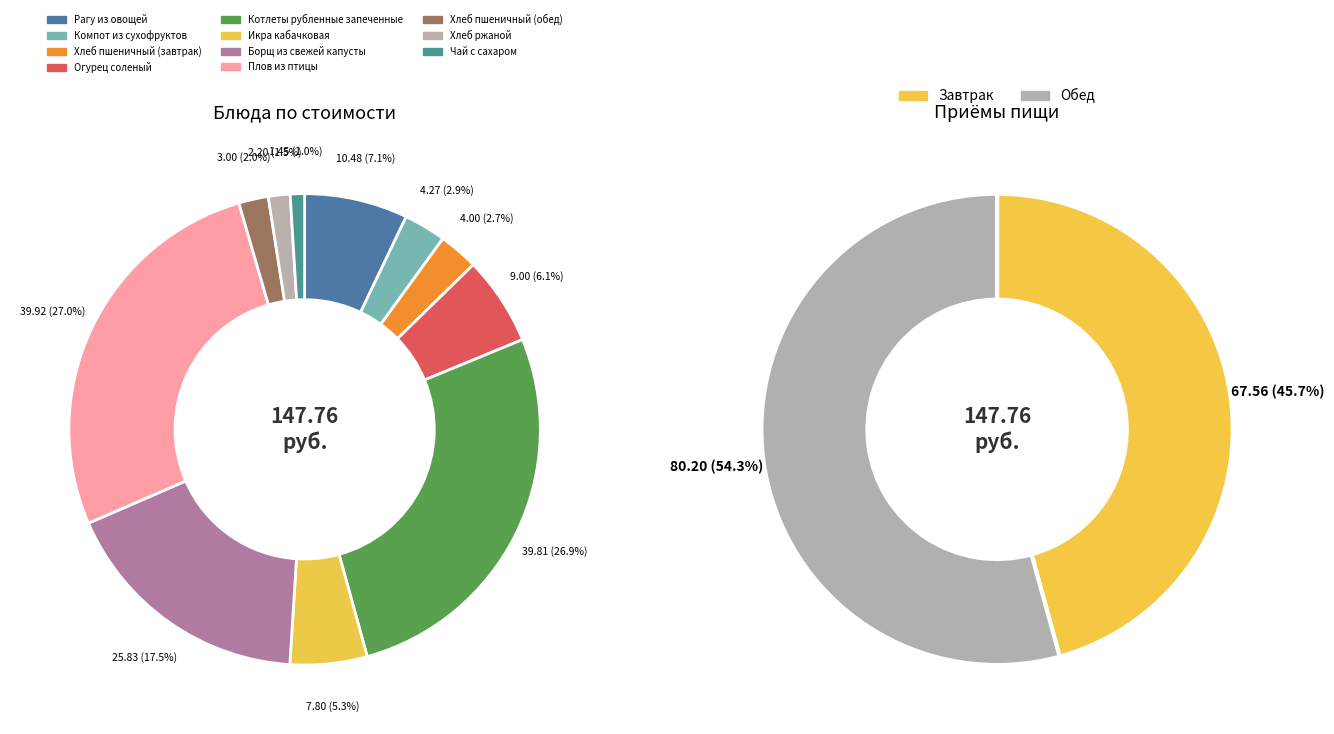

How many segments does this pie chart have?

11